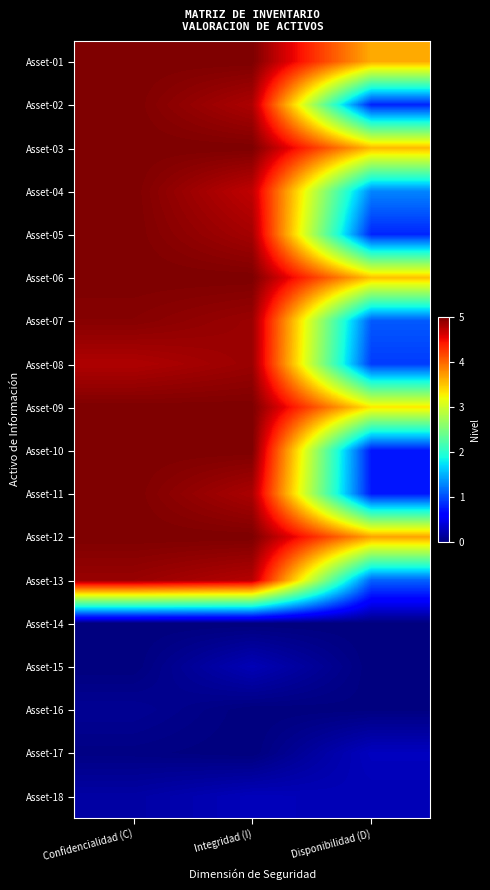

What is the maximum value shown in the chart?

5.0